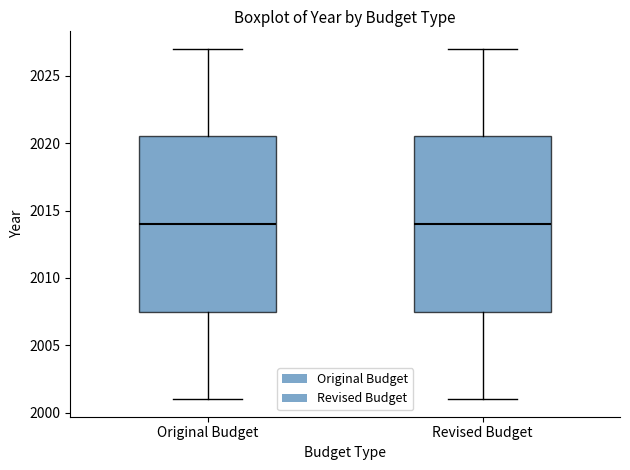

Reading left to right, transcribe this box plot: for each box, give where its median line is, the range the box spans, and where its two whiskers end, as read against the y-axis. The values are not printed on the chart, so give them approximately, as read against the axis.

Original Budget: median 2014.0, box 2007.5 to 2020.5, whiskers 2001.0 to 2027.0
Revised Budget: median 2014.0, box 2007.5 to 2020.5, whiskers 2001.0 to 2027.0